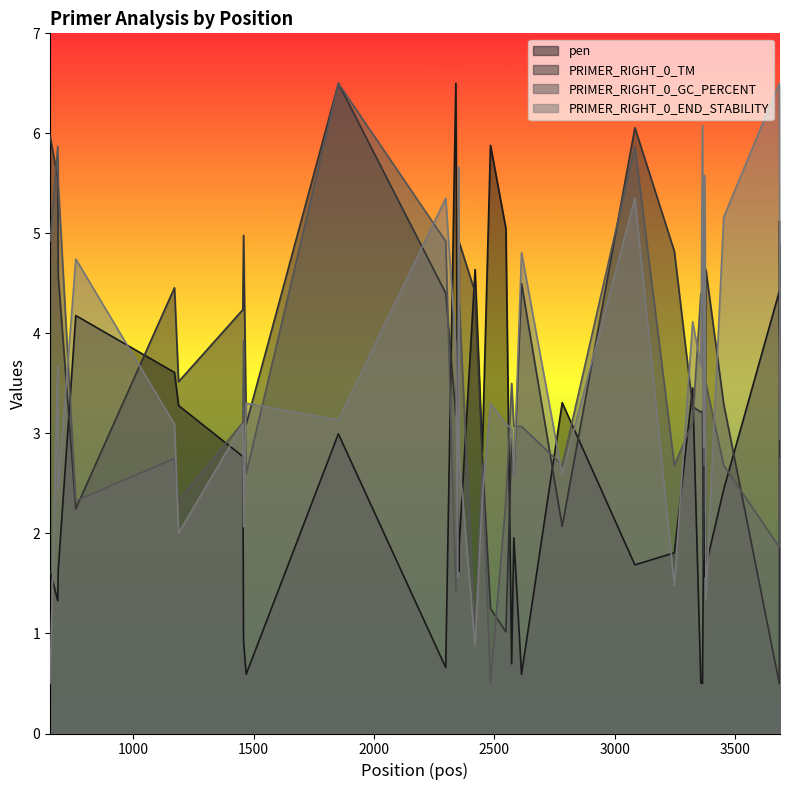

Which series ends up on top after the final intersection of pen and PRIMER_RIGHT_0_END_STABILITY?

pen